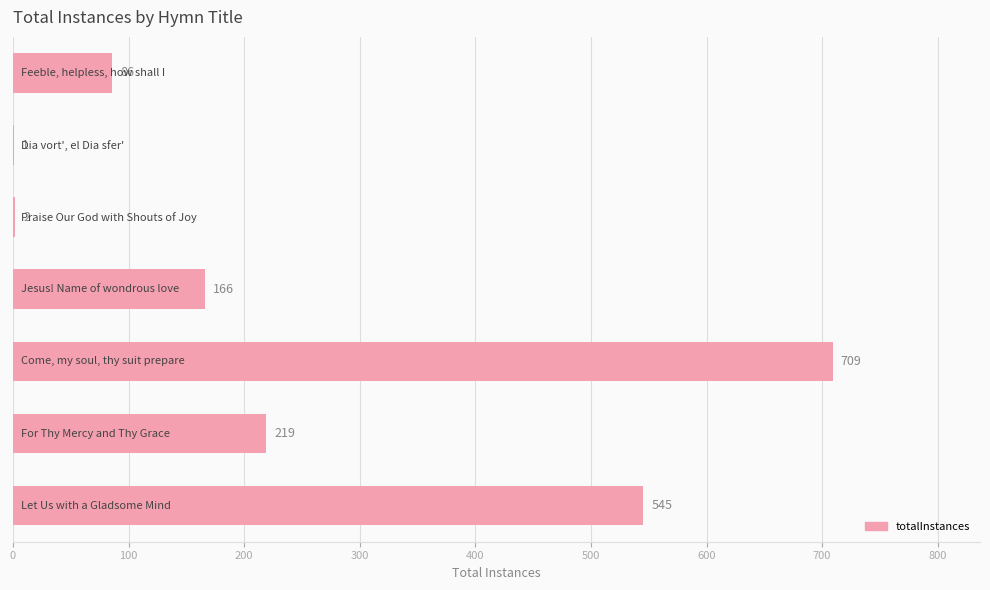

What is the maximum value shown in the chart?

709